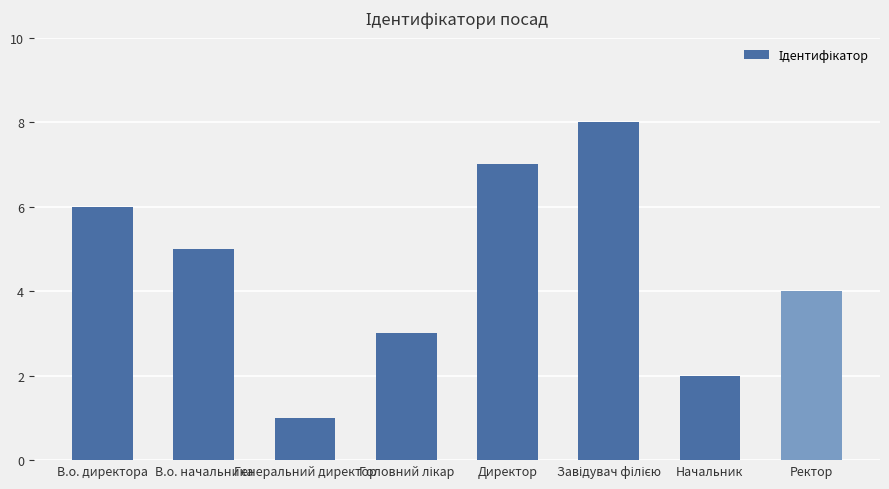

Is it true that the value at В.о. директора is 6?

True